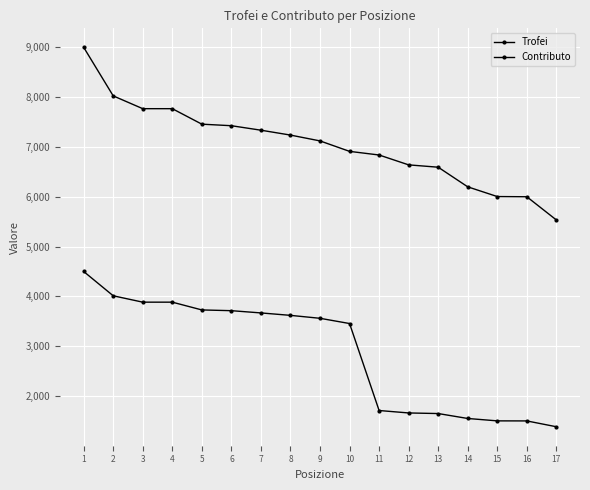

True or false: Trofei and Contributo cross at least once.

False